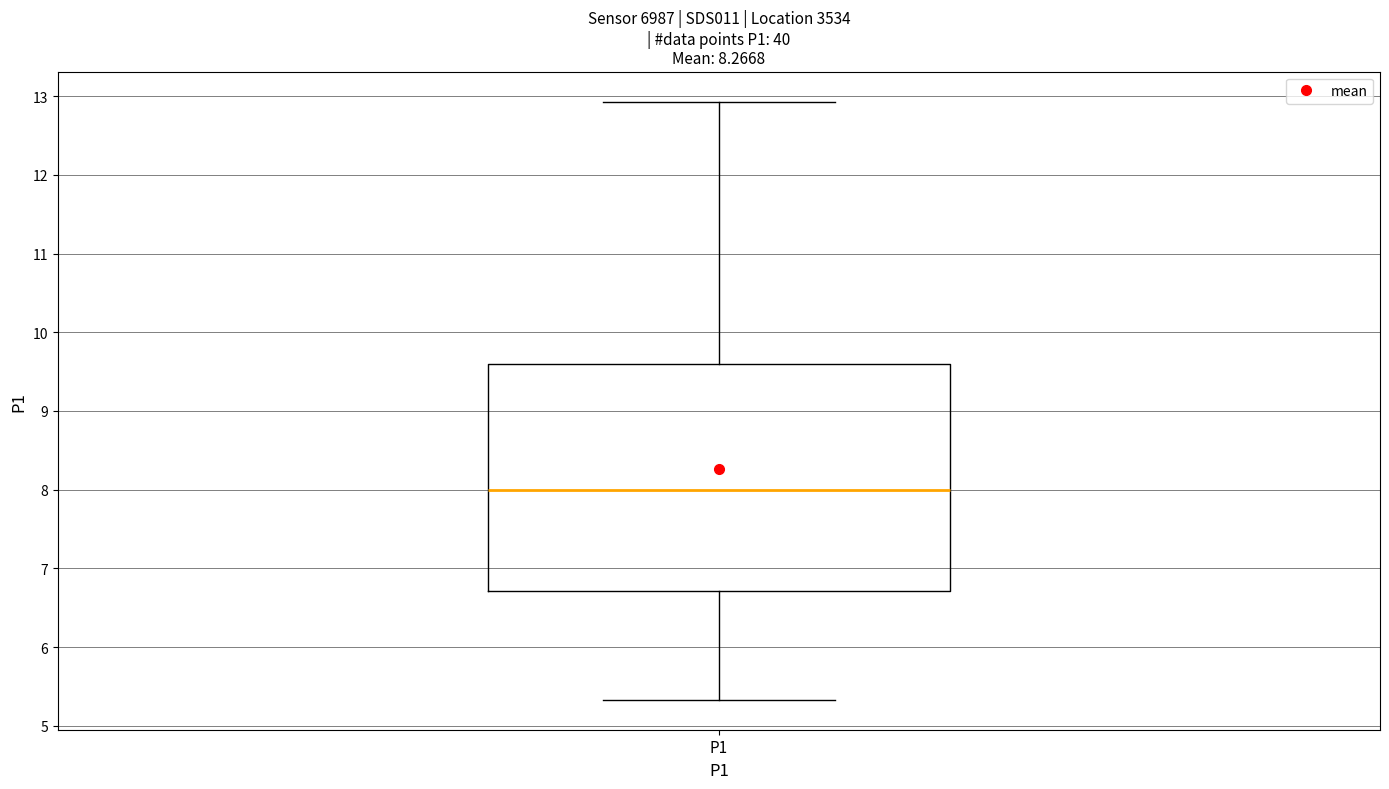

Transcribe this box plot: give where the median line is, the range the box spans, and where the two whiskers end, as read against the y-axis. The values are not printed on the chart, so give them approximately, as read against the axis.

median 8.0, box 6.7 to 9.6, whiskers 5.3 to 12.9